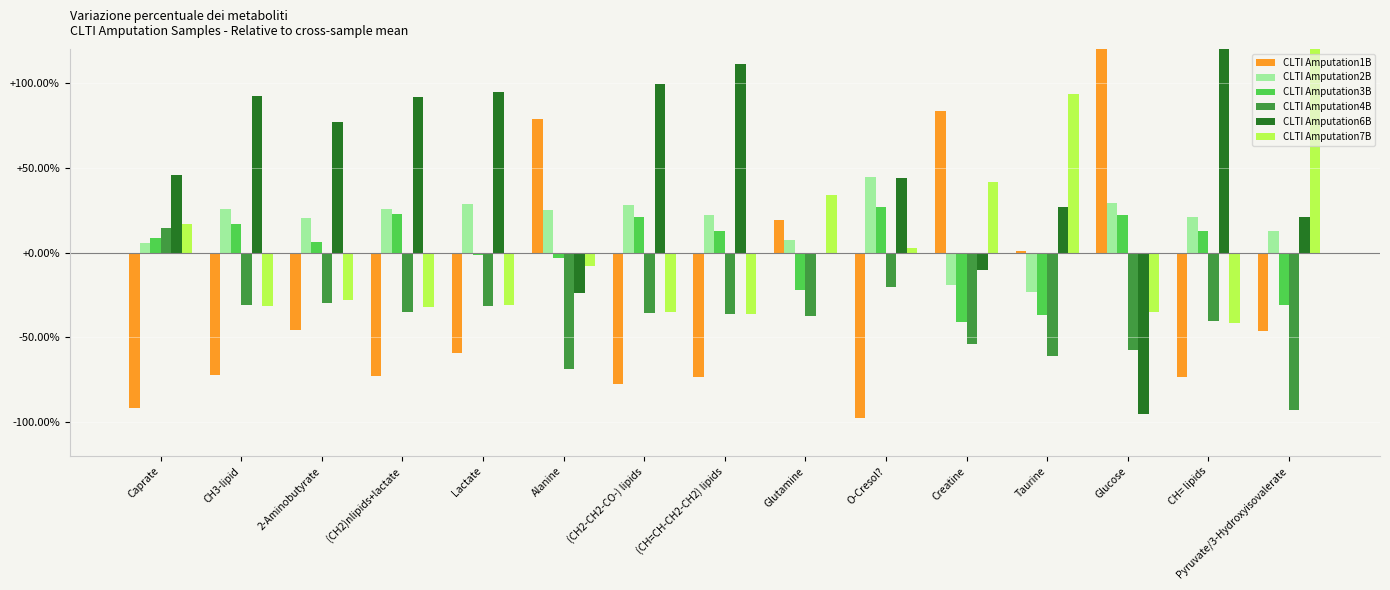

What is the difference between the second highest and second lowest values in the CLTI Amputation6B series?

1.3